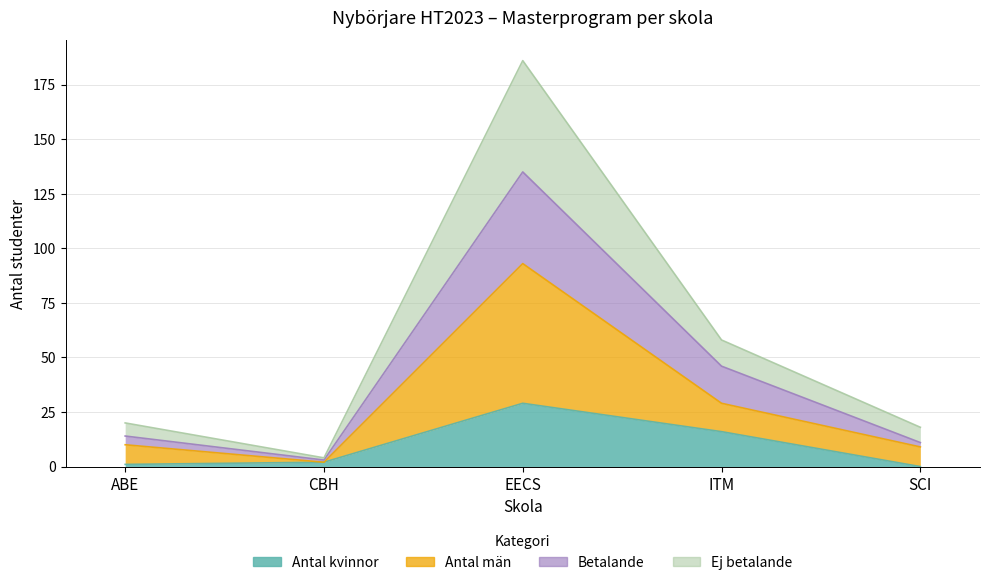

At which category is the sum across all series the highest?

EECS